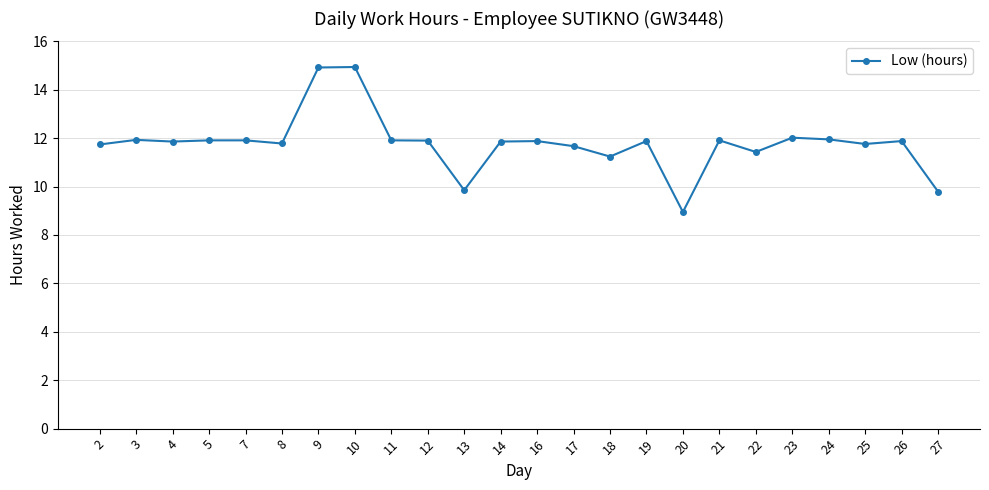

What is the sum of the values at 18 and 22?

22.7